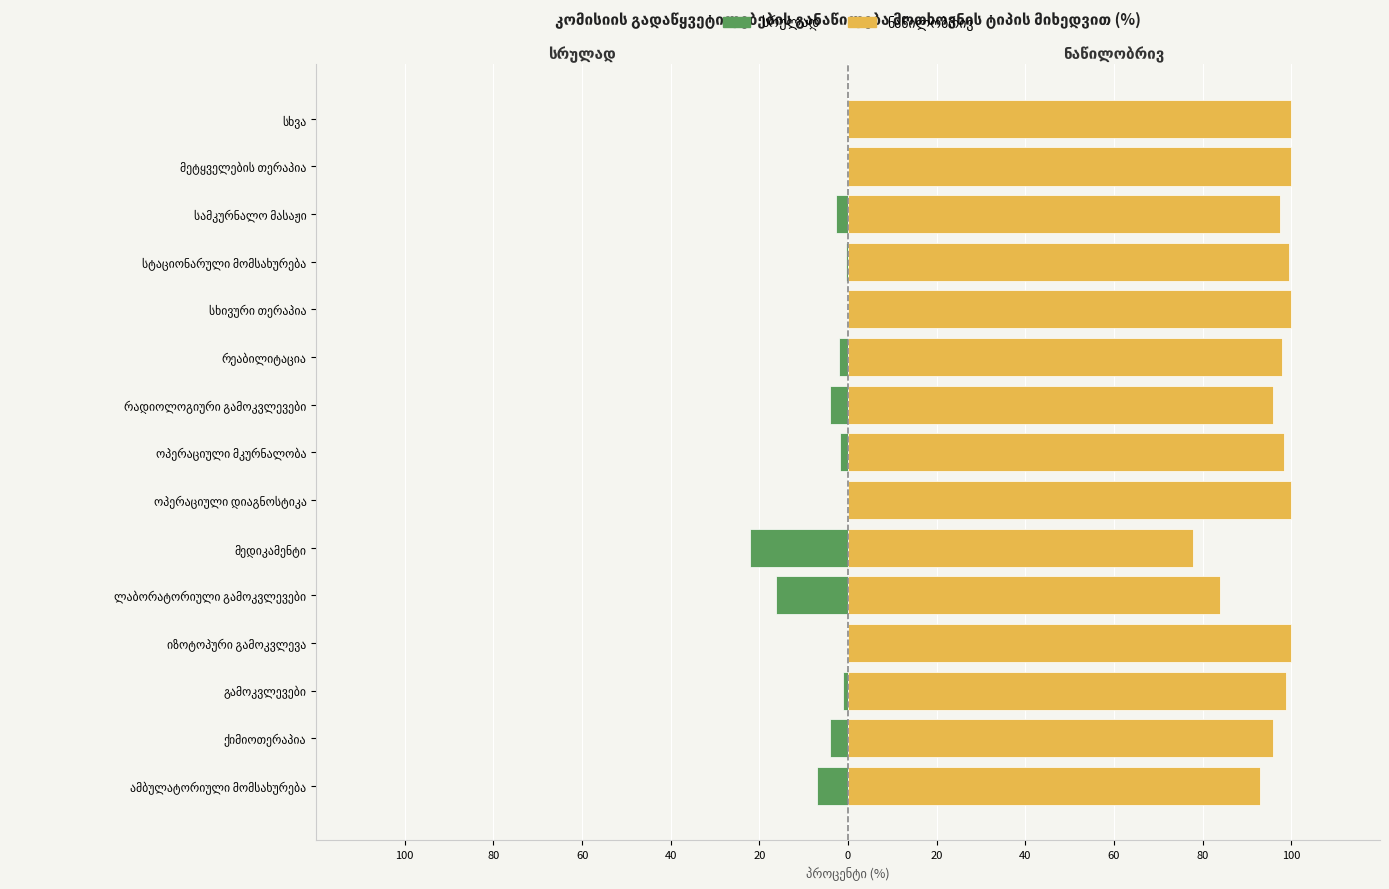

What are all the series names shown in the legend?

სრულად, ნაწილობრივ